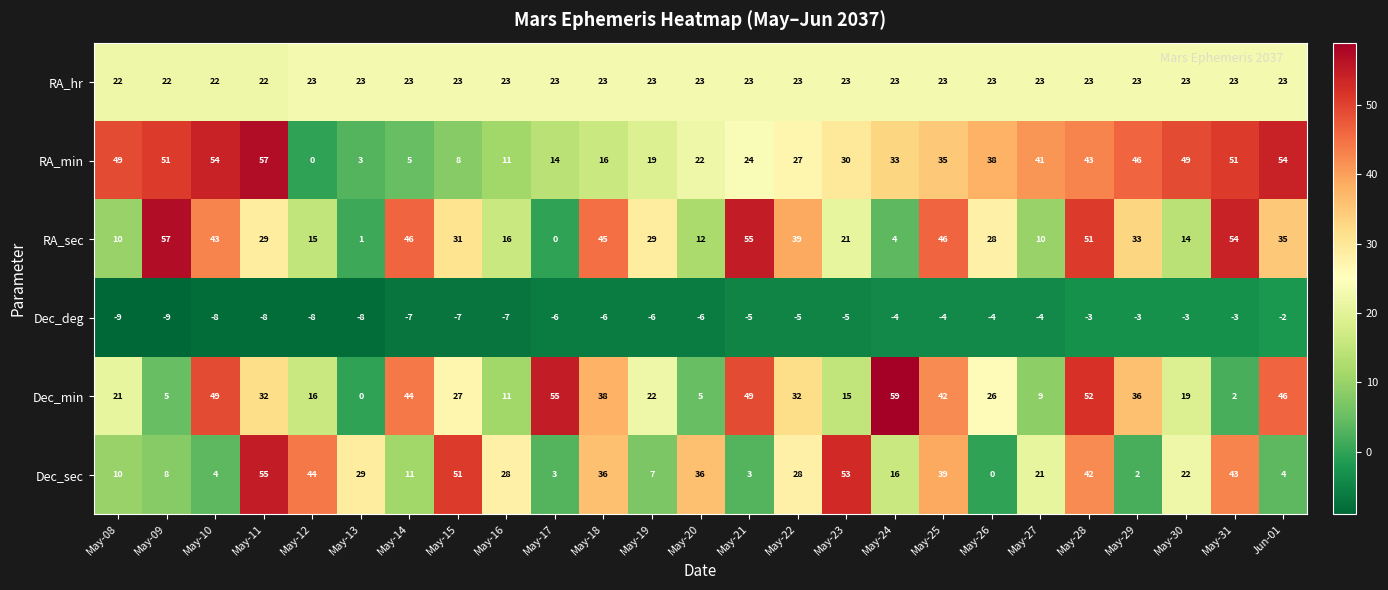

The value of Dec_min at May-30 is 7. True or false?

False